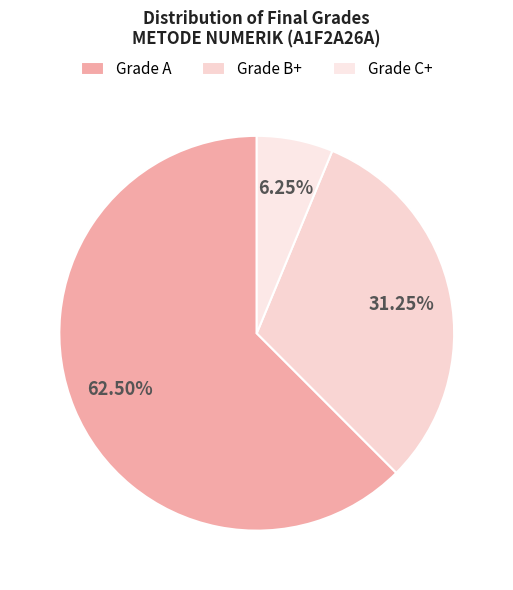

How many slices are in this pie chart?

3